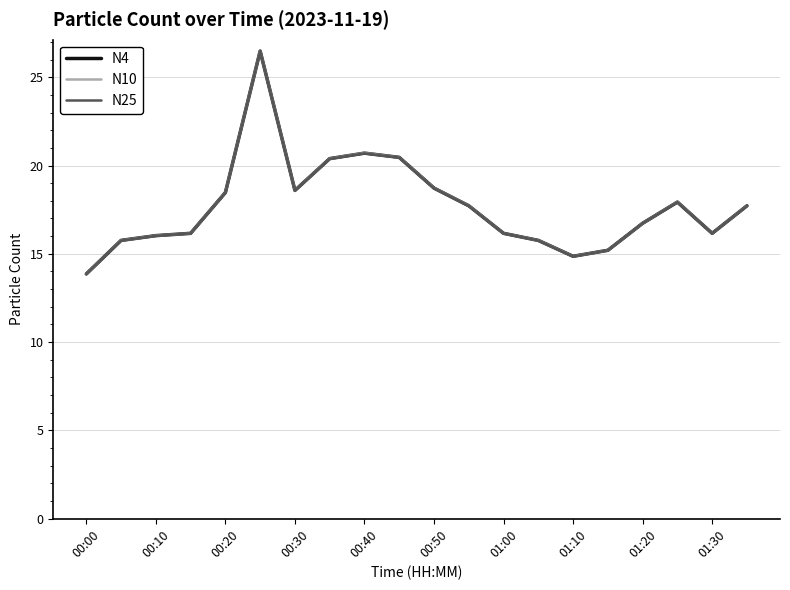

What is the smallest value displayed?

13.9